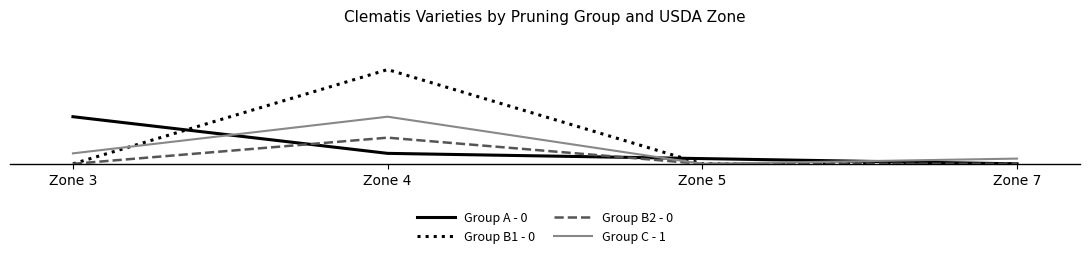

Between which two adjacent categories do Group A - 0 and Group C - 1 first intersect?

Zone 3 and Zone 4